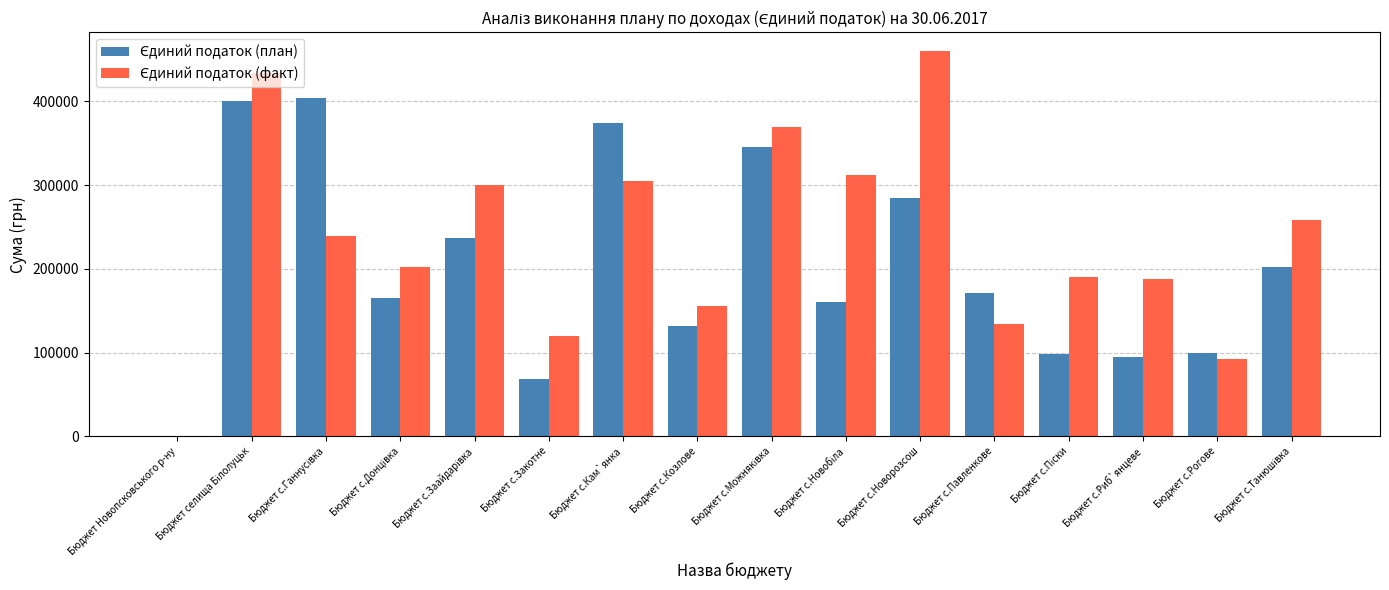

Which category has the highest value across all series?

Бюджет с.Новорозсош